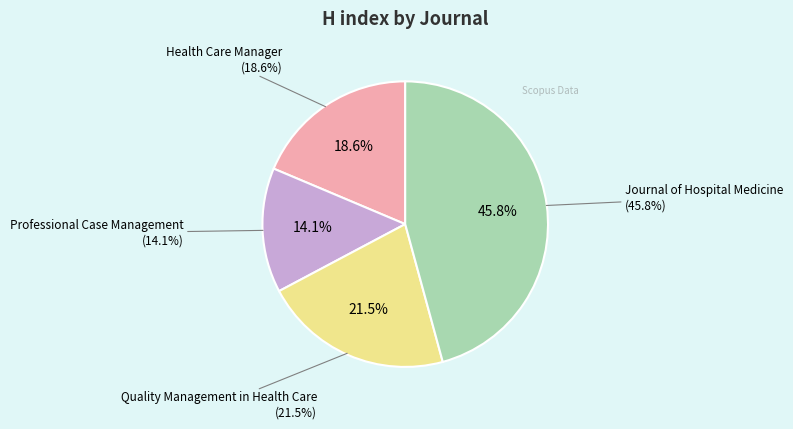

The Journal of Hospital Medicine slice represents 39% of the pie. True or false?

False